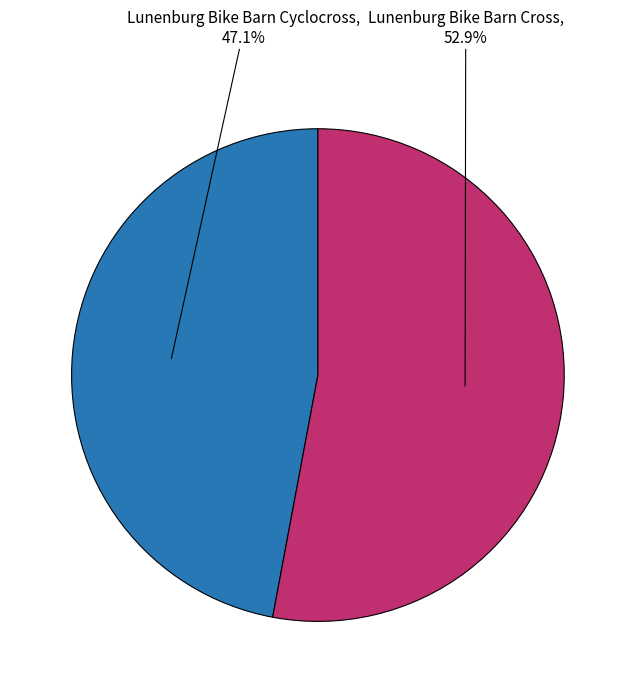

Which slice represents more than half of the pie?

Lunenburg Bike Barn Cross